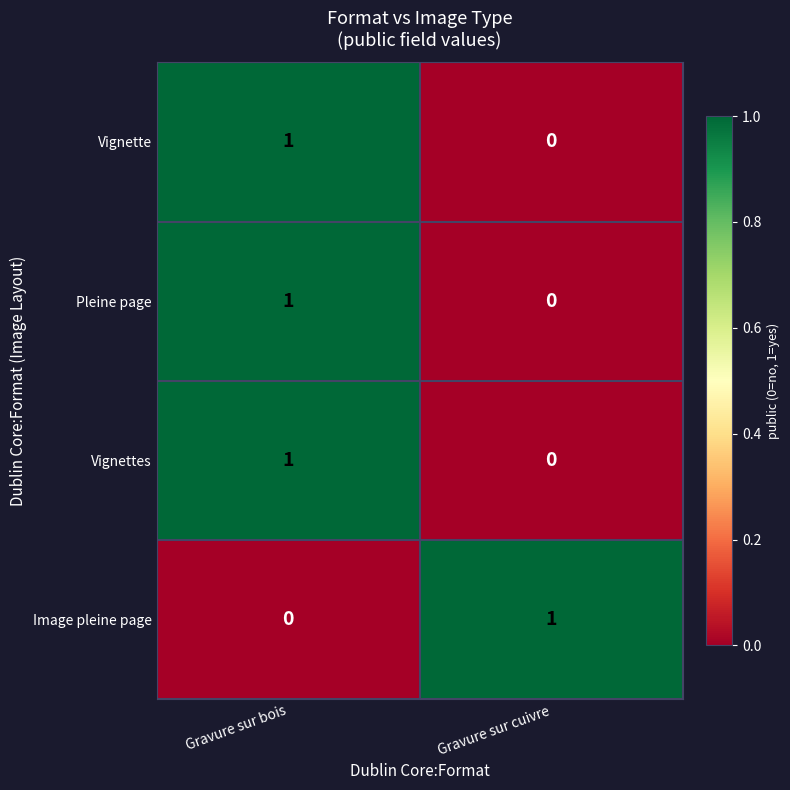

List the labels in order of Vignette value, largest first.

Gravure sur bois, Gravure sur cuivre